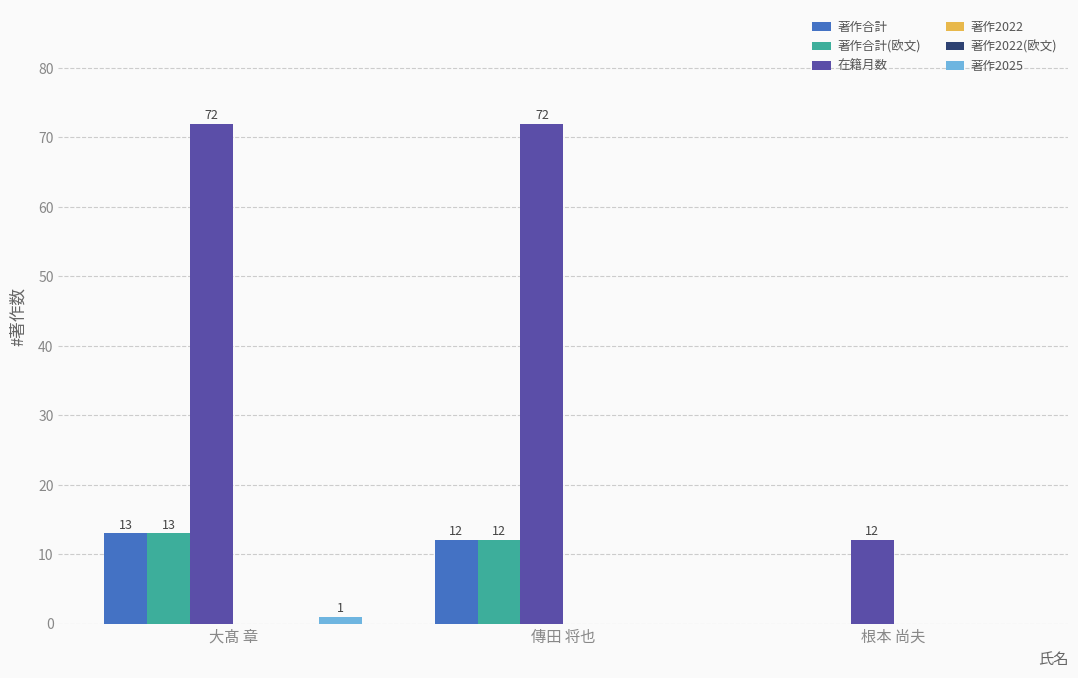

Are the bars horizontal?

No